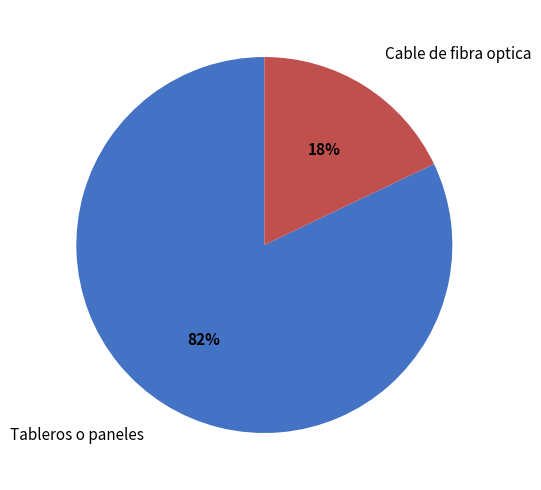

Rank the categories by value from lowest to highest.

Cable de fibra optica, Tableros o paneles